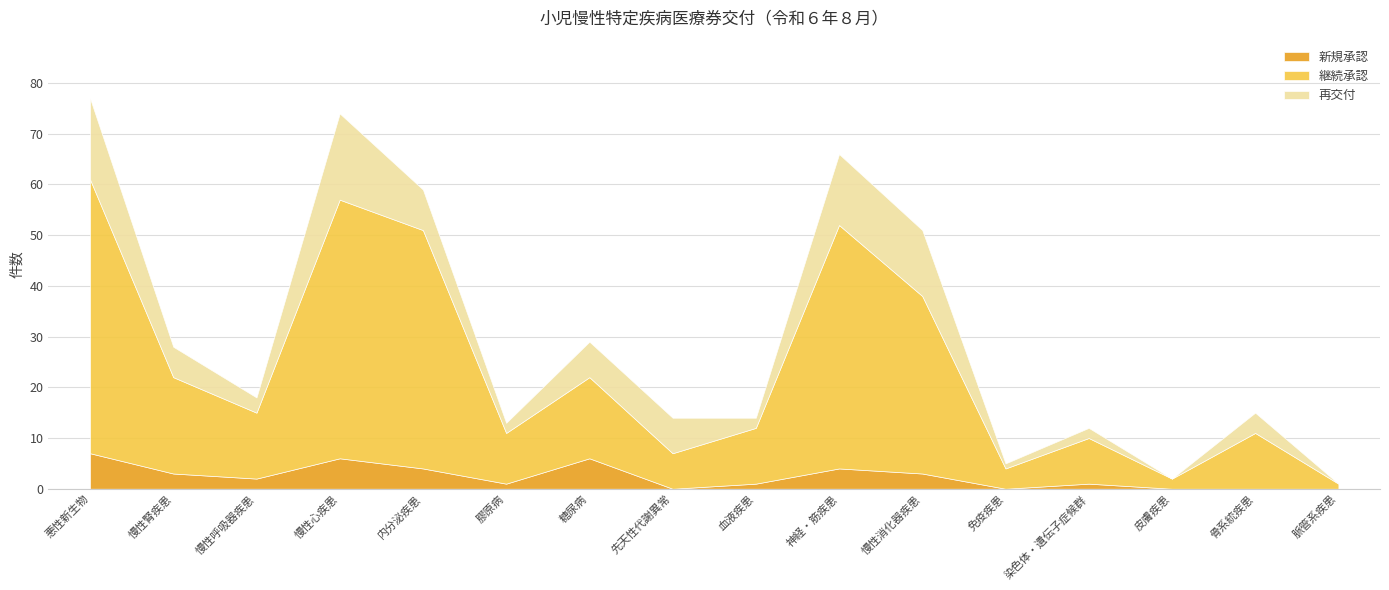

What are all the series names shown in the legend?

新規承認, 継続承認, 再交付